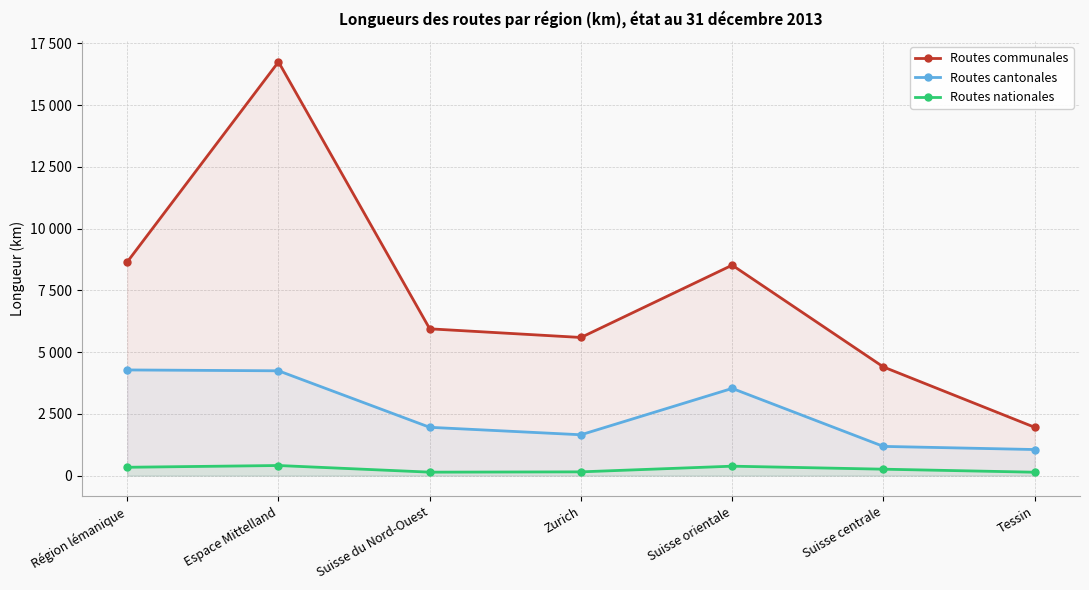

True or false: Routes cantonales and Routes communales cross at least once.

False